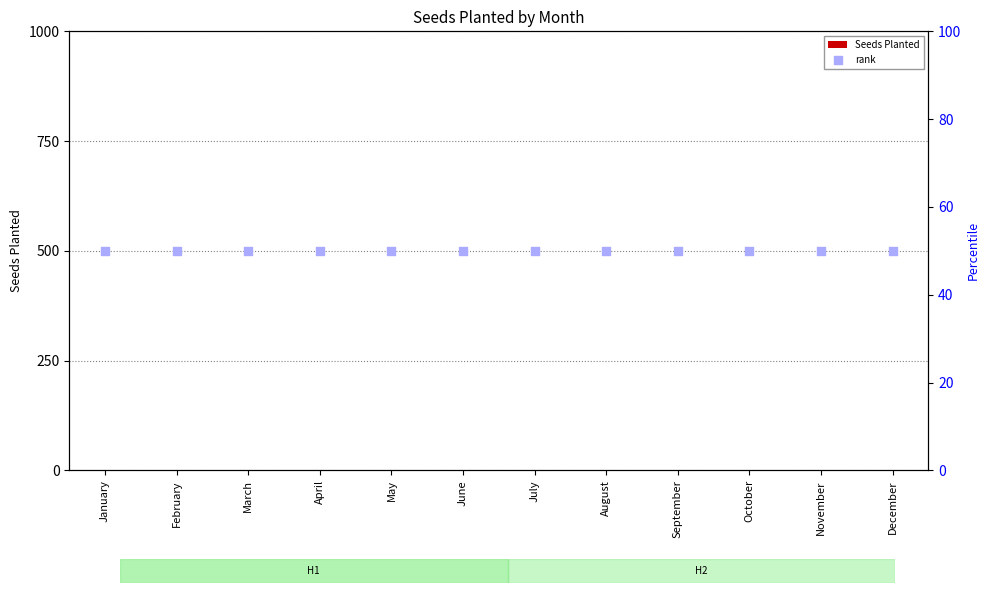

Which series has the largest total across all categories?

rank